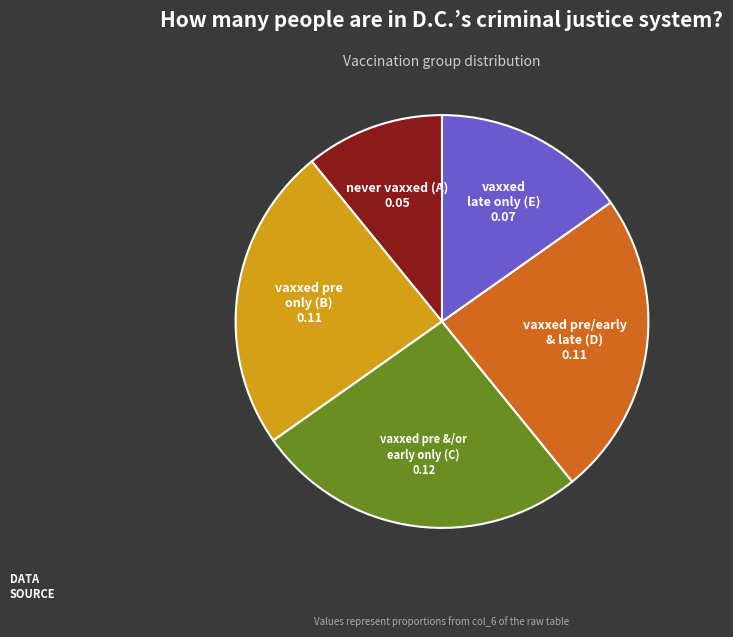

Is there any slice that represents more than half of the pie?

No